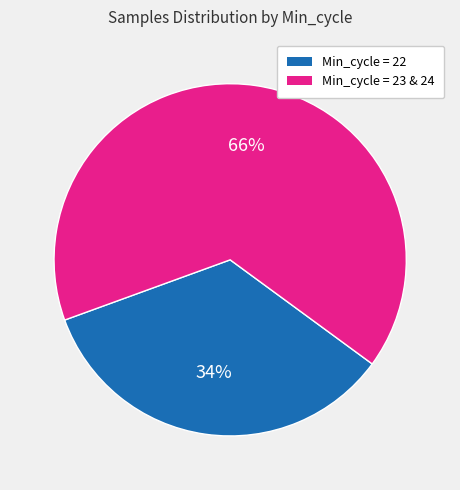

To the nearest percent, what is the combined percentage of Min_cycle = 23 & 24 and Min_cycle = 22?

100%